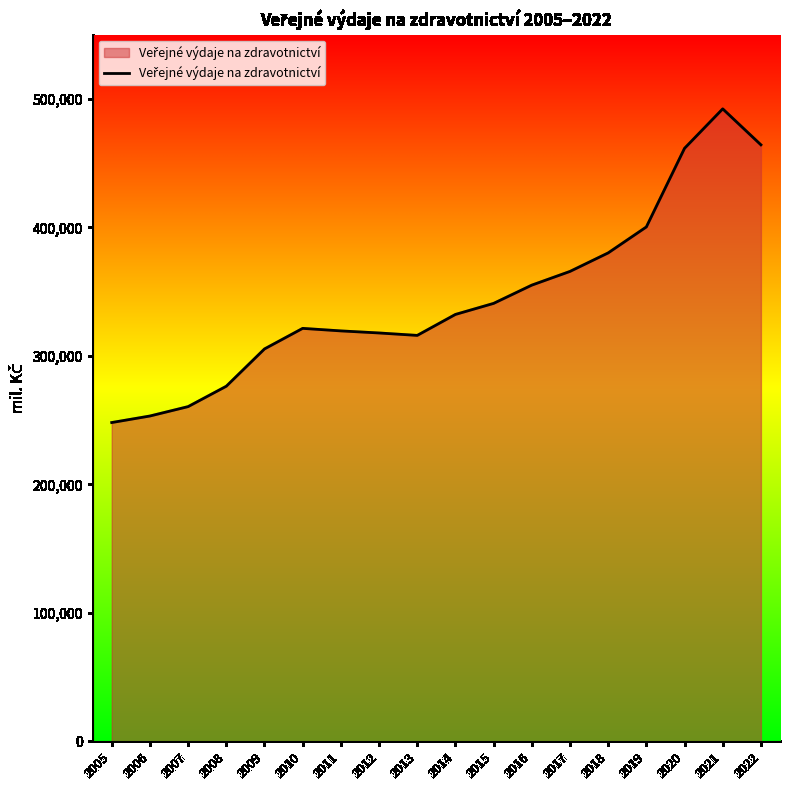

How many lines are shown in the chart?

1